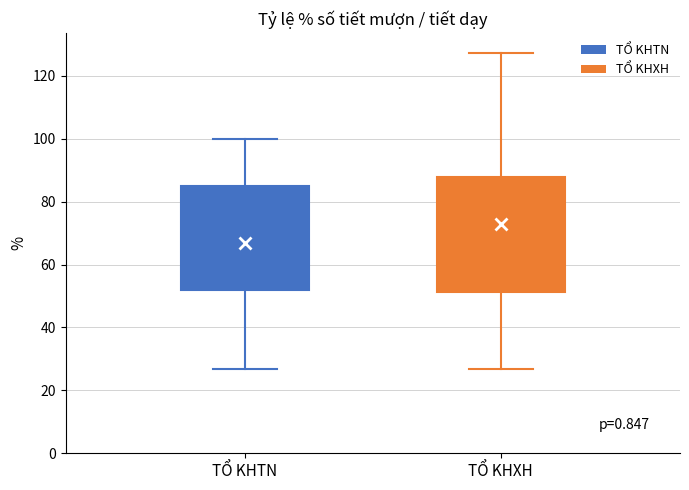

Reading left to right, read every box against the y-axis: the position of its median line, the range the box covers, and the ends of its whiskers. The values are not printed on the chart, so give them approximately, as read against the axis.

TỔ KHTN: median 70, box 52 to 84, whiskers 26 to 100
TỔ KHXH: median 72, box 52 to 88, whiskers 26 to 128